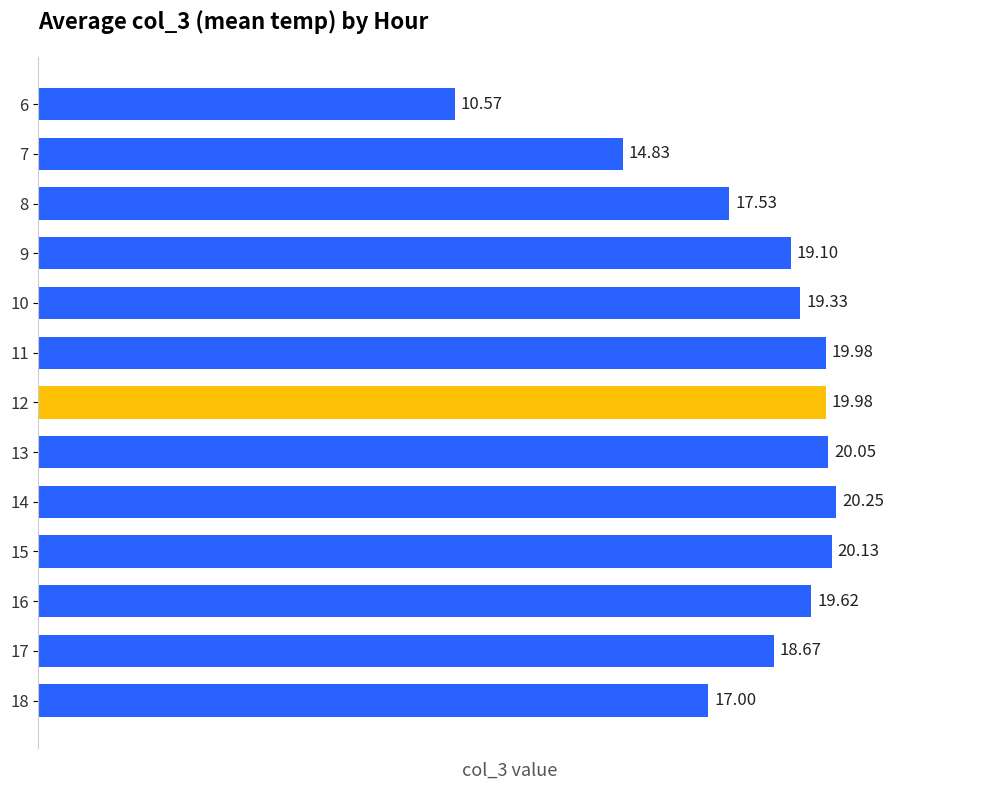

What is the difference between the second highest and minimum values?

9.6